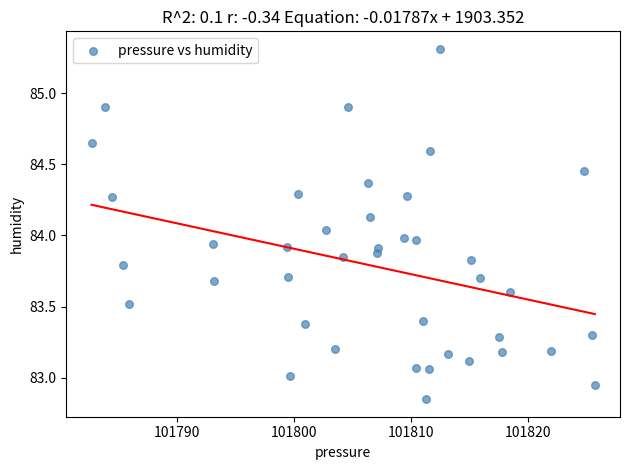

What is the range of X values (max minus min)?

42.9